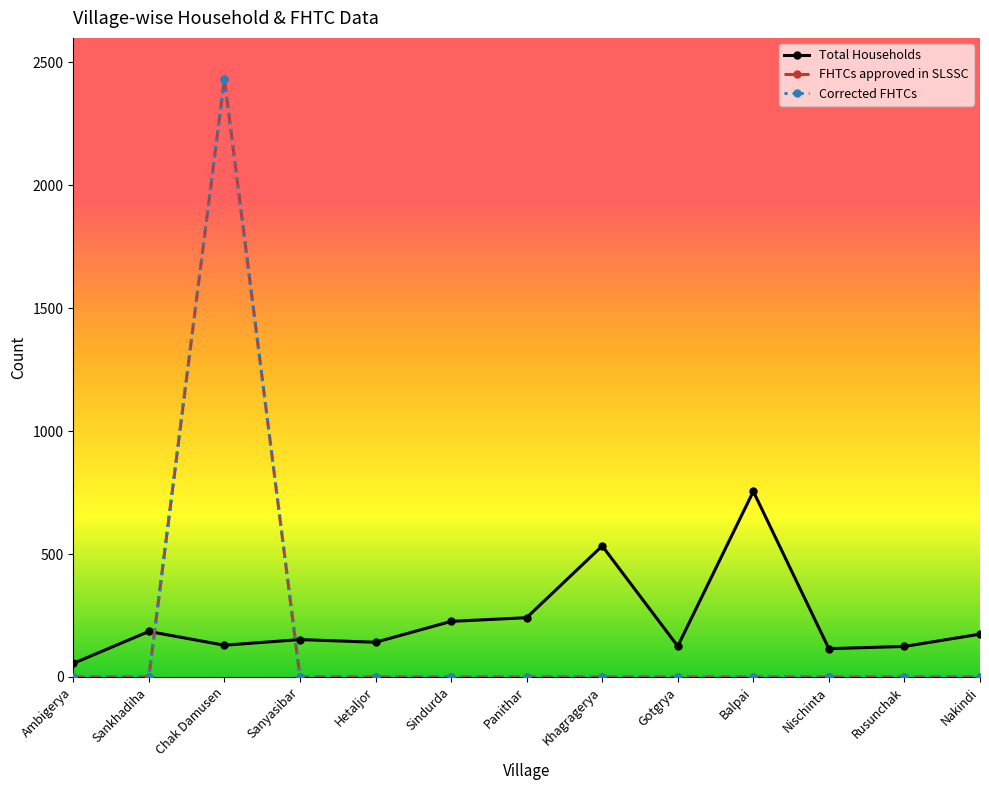

Does the chart have visible grid lines?

No